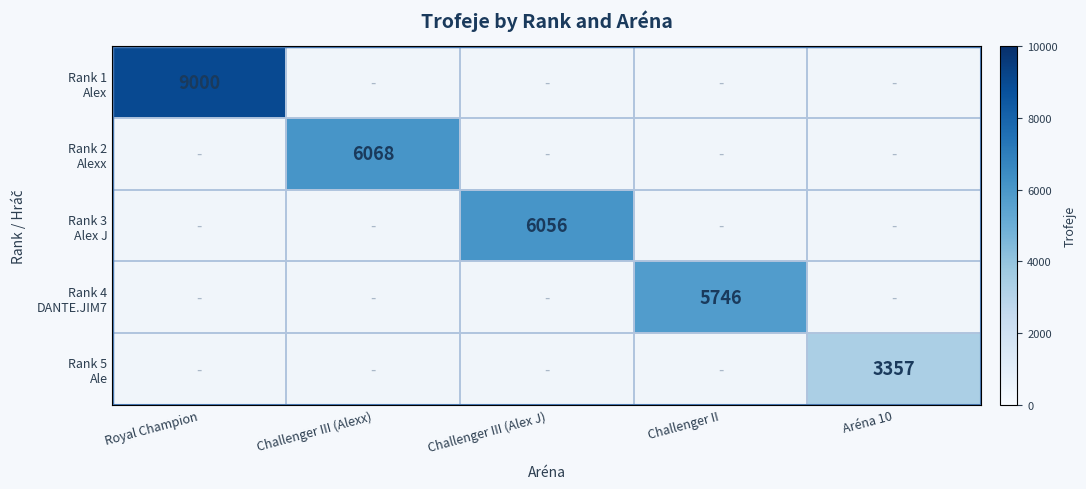

Which category has the highest value across all series?

Royal Champion